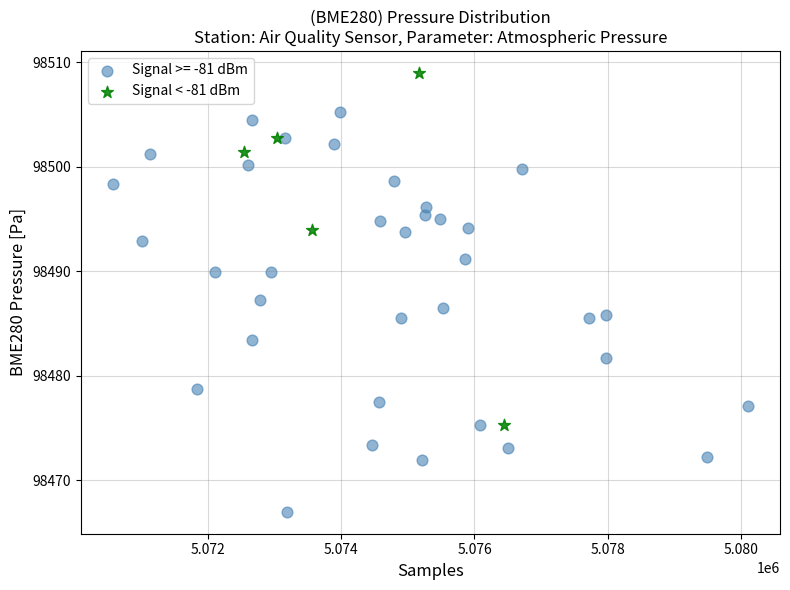

Which series has the widest spread of Y values?

Signal >= -81 dBm